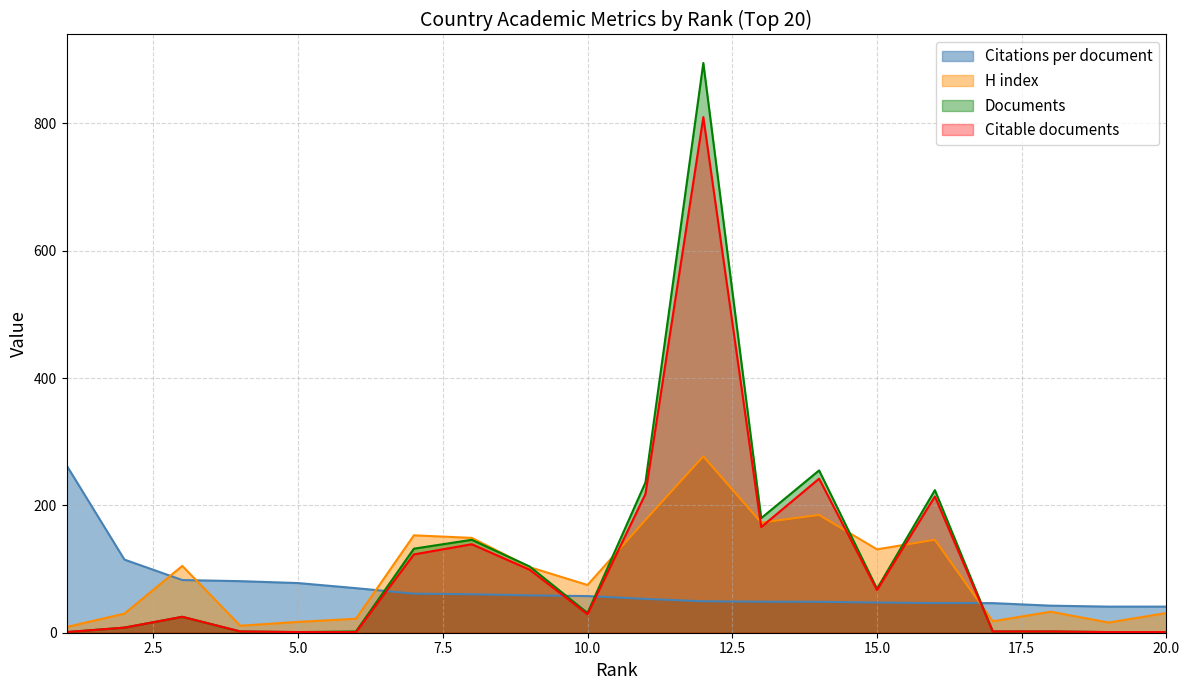

True or false: Citations per document and Citable documents cross at least once.

True